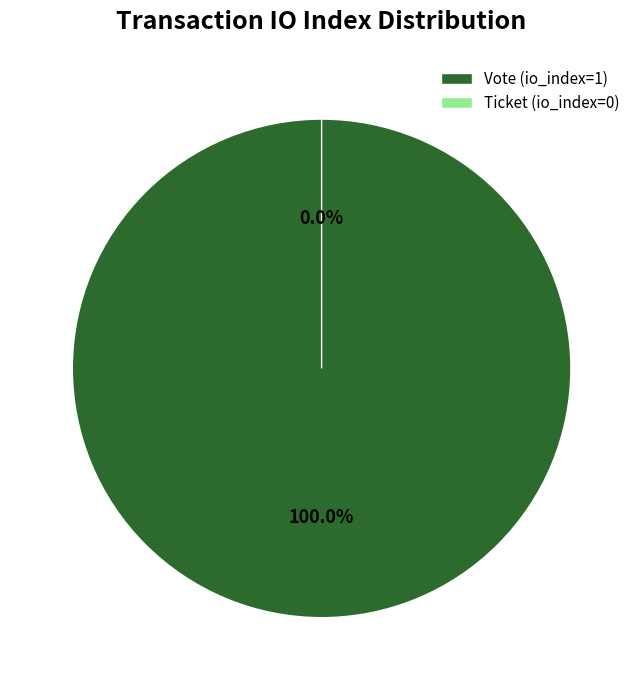

What is the largest slice in the pie chart?

Vote (io_index=1)